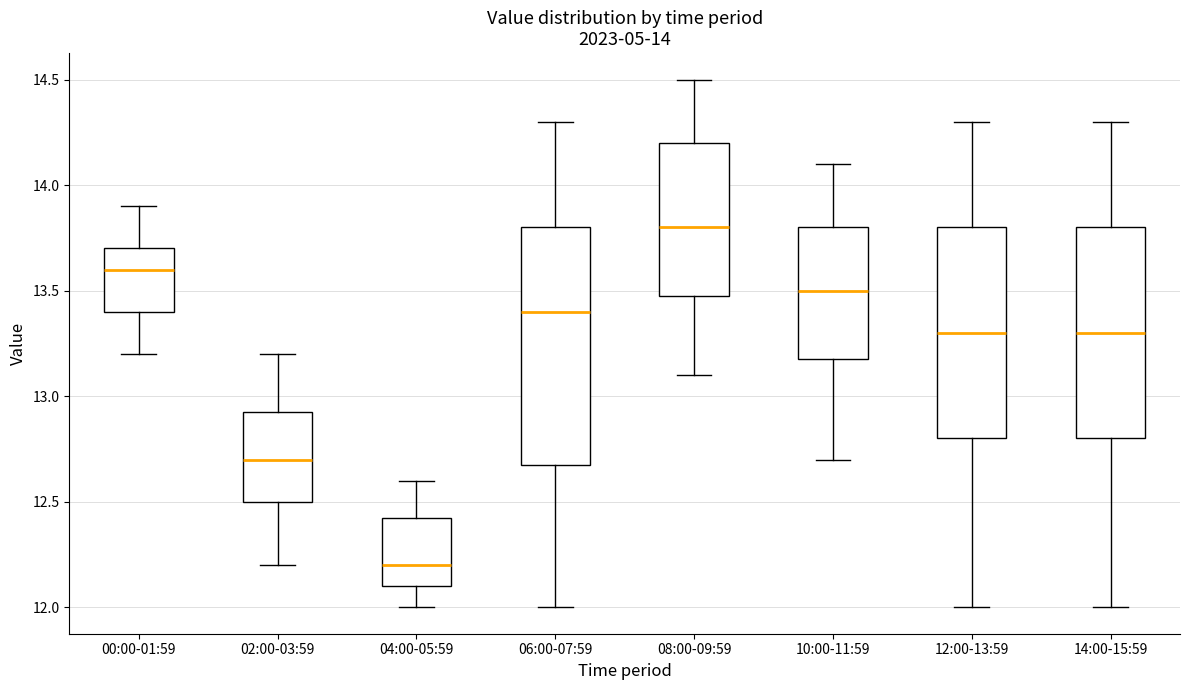

Which box's median line is the lowest?

04:00-05:59